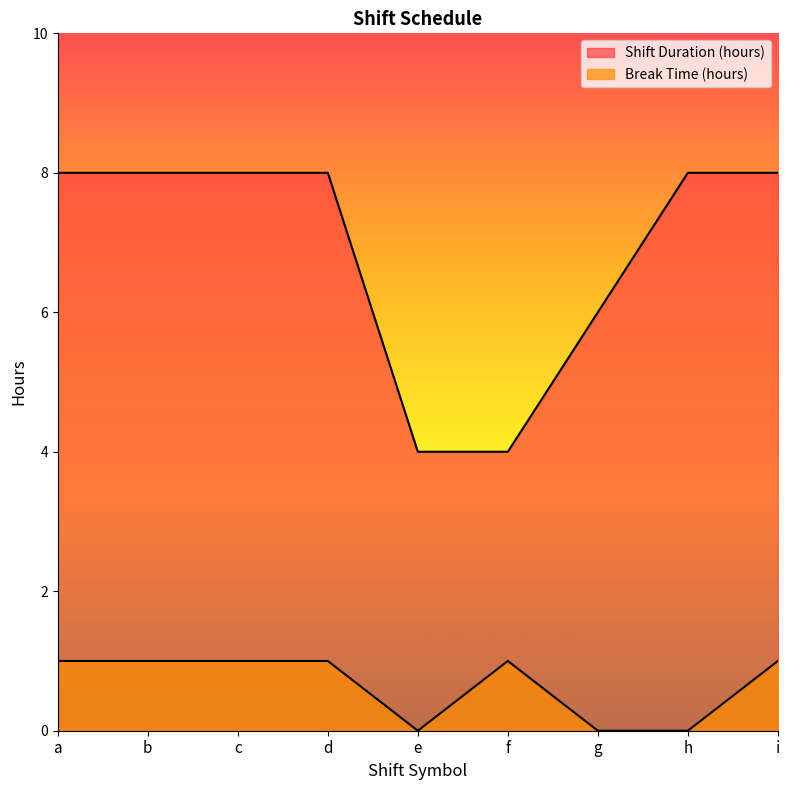

Reading right to left, extract all data points from this chart.

Shift Duration (hours): 8.0	8.0	6.0	4.0	4.0	8.0	8.0	8.0	8.0
Break Time (hours): 1.0	0.0	0.0	1.0	0.0	1.0	1.0	1.0	1.0